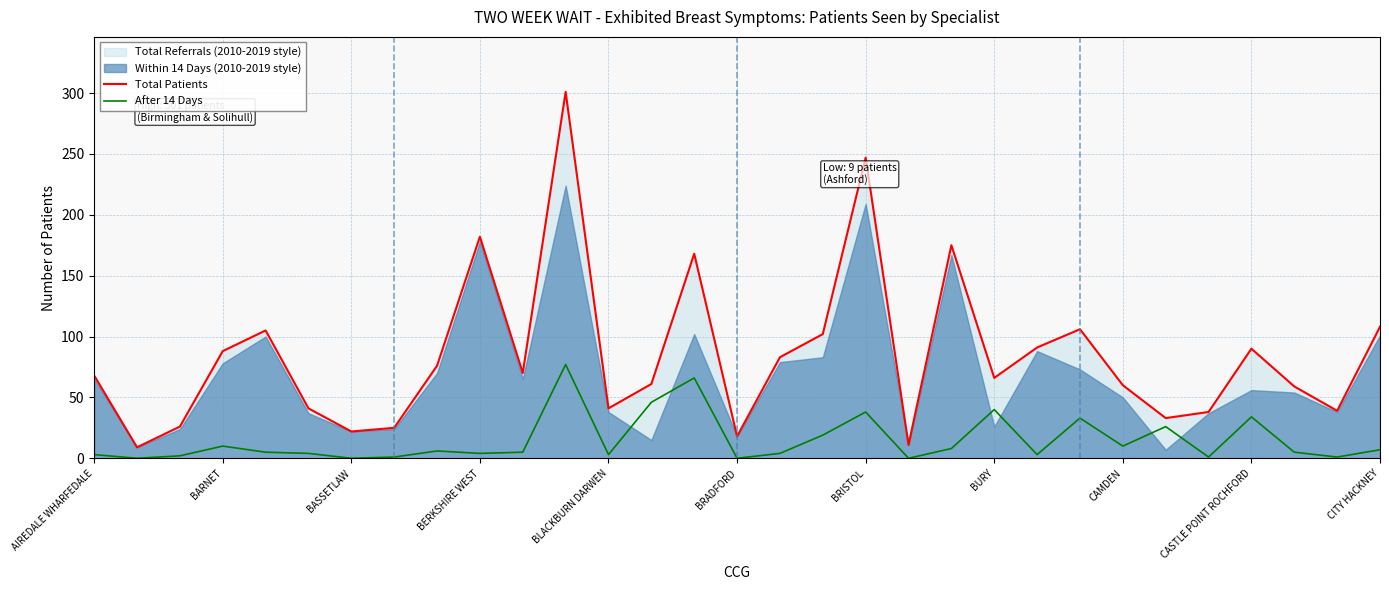

True or false: Total Patients and After 14 Days intersect in this chart.

False